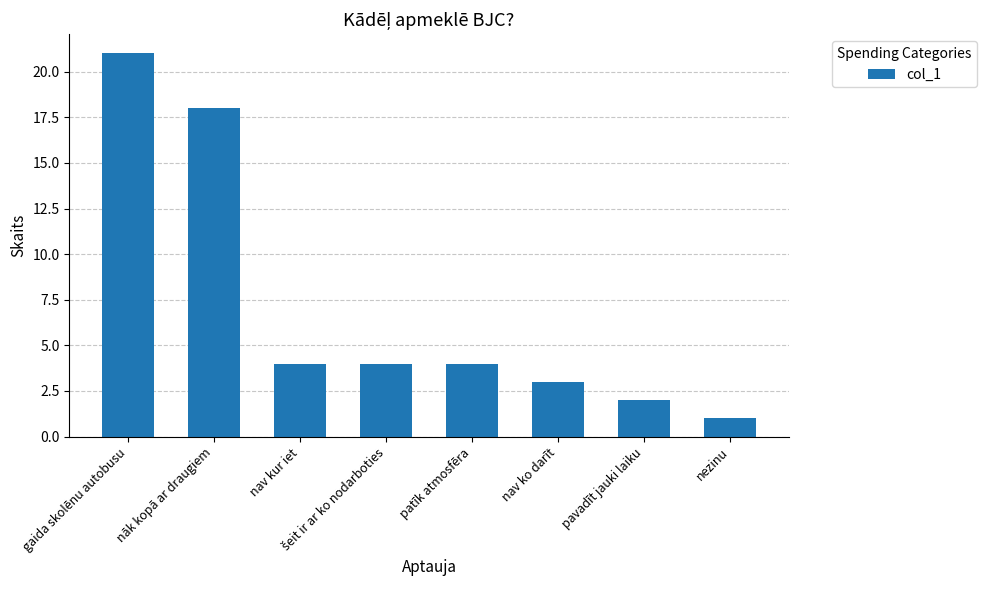

Reading right to left, extract all data points from this chart.

1	2	3	4	4	4	18	21